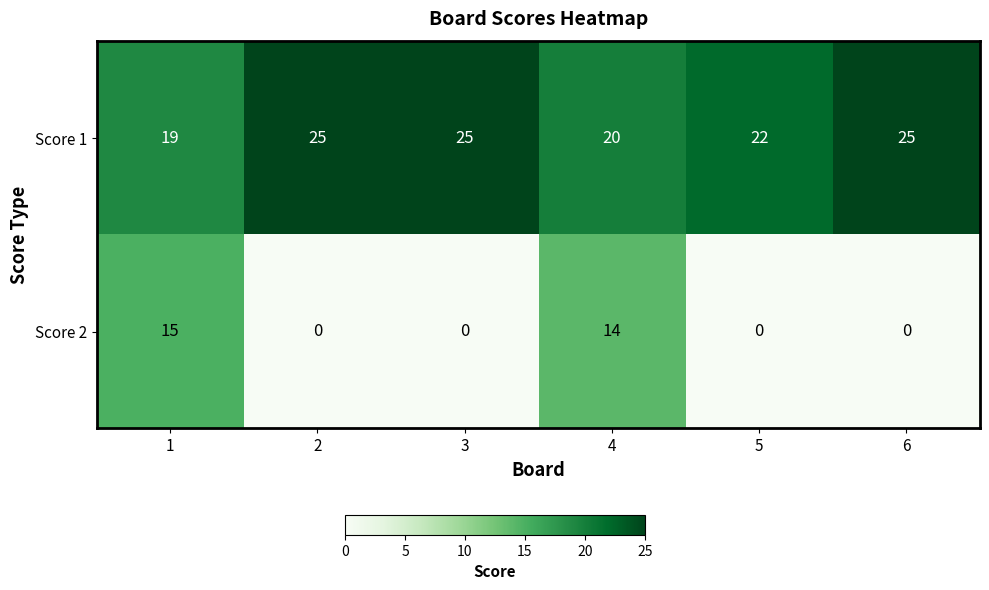

Which series has the largest total across all categories?

Score 1